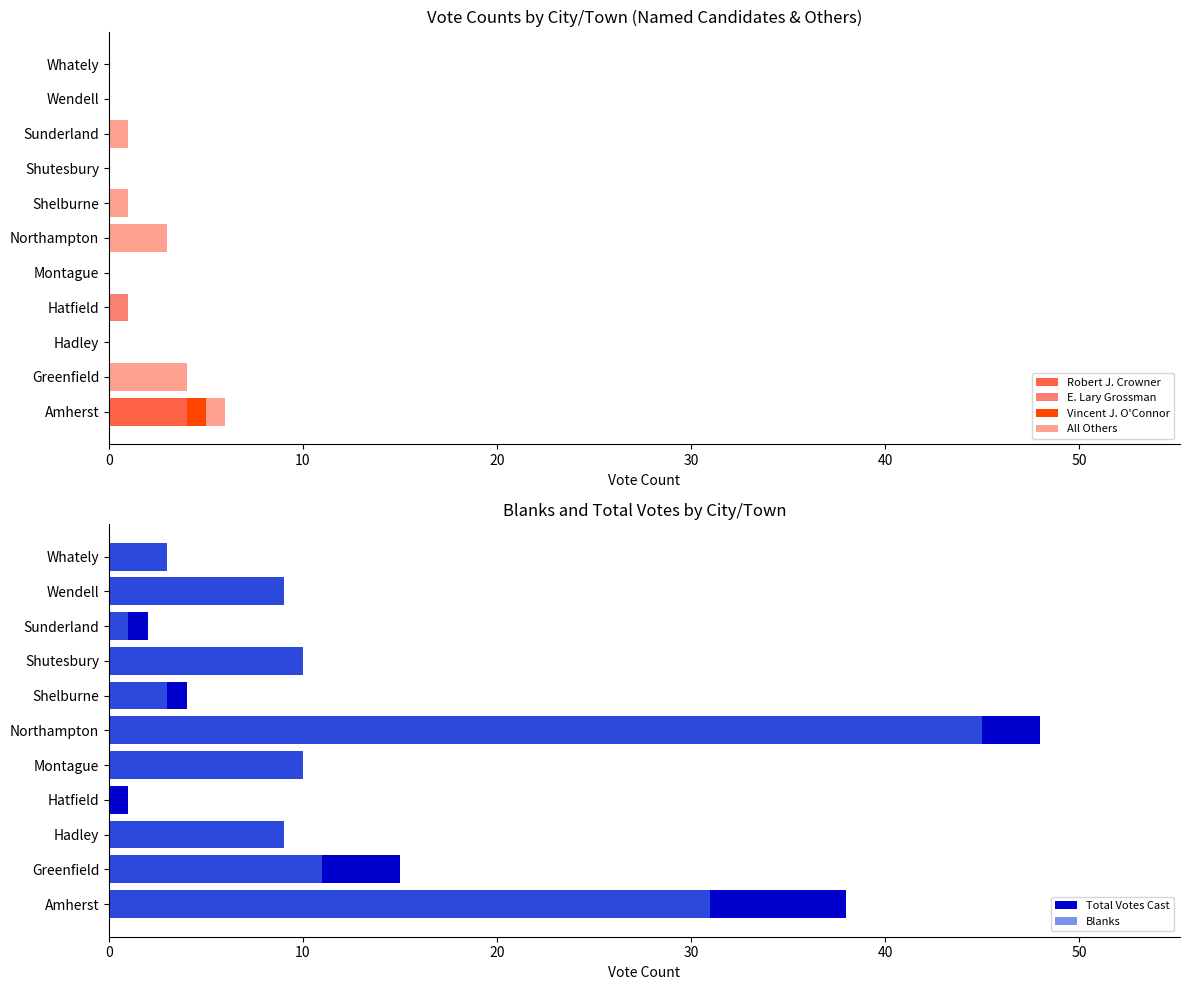

What is the spread (max minus min) of values at 10?

15